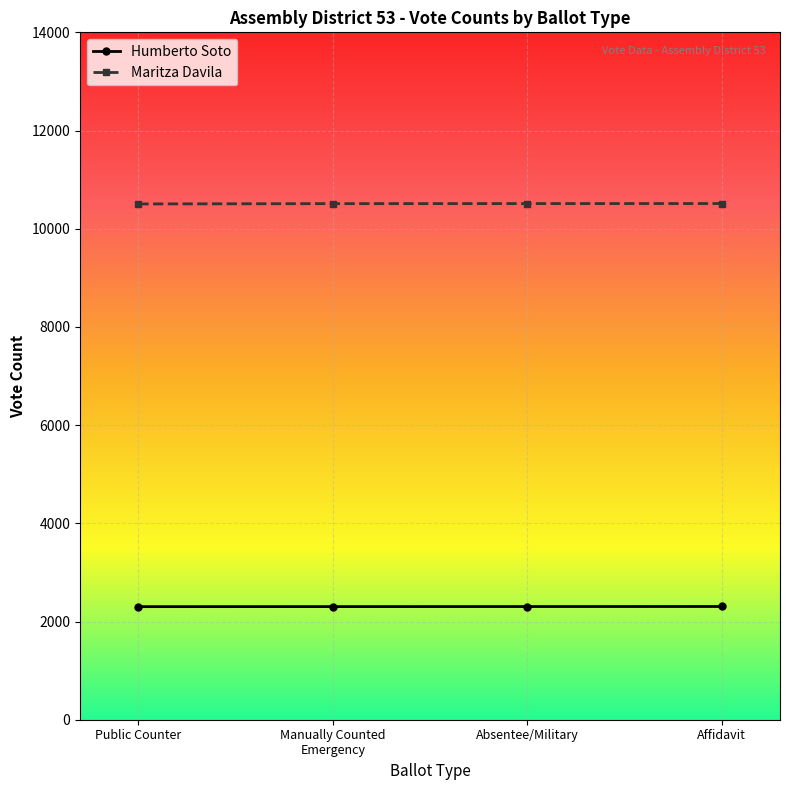

What is the label of the 1st point from the right?

Affidavit